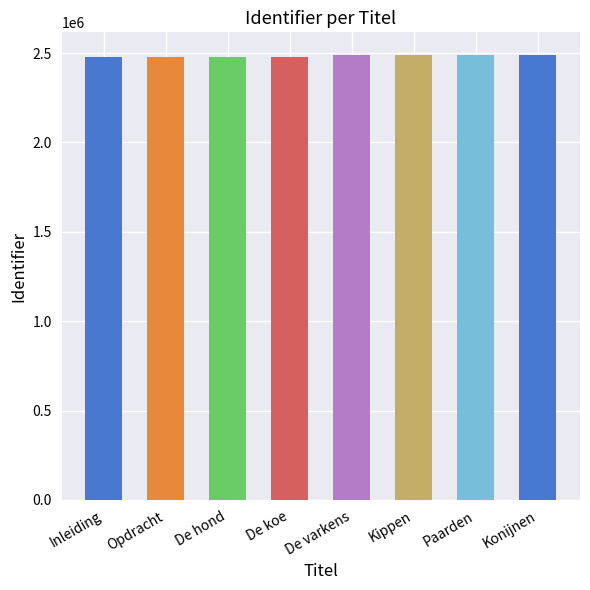

What is the sum of the values at Inleiding and De koe?

4950498